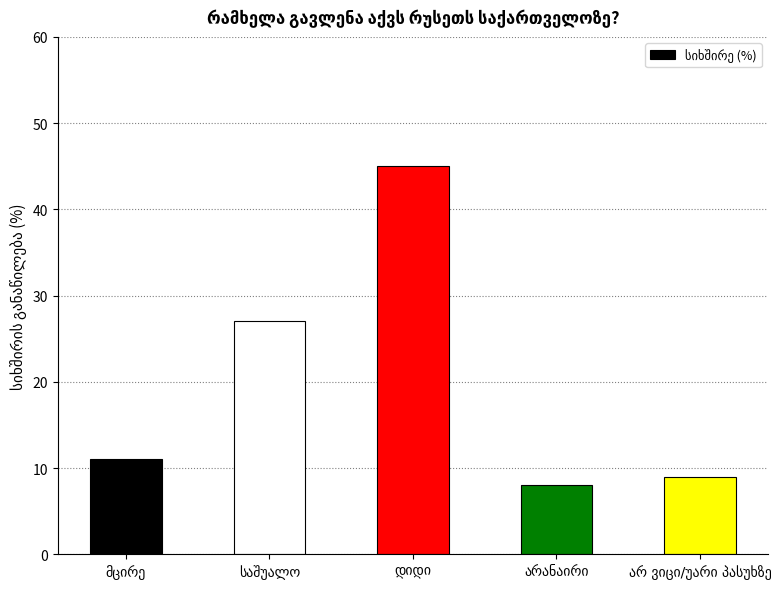

How many bars are there in total?

5